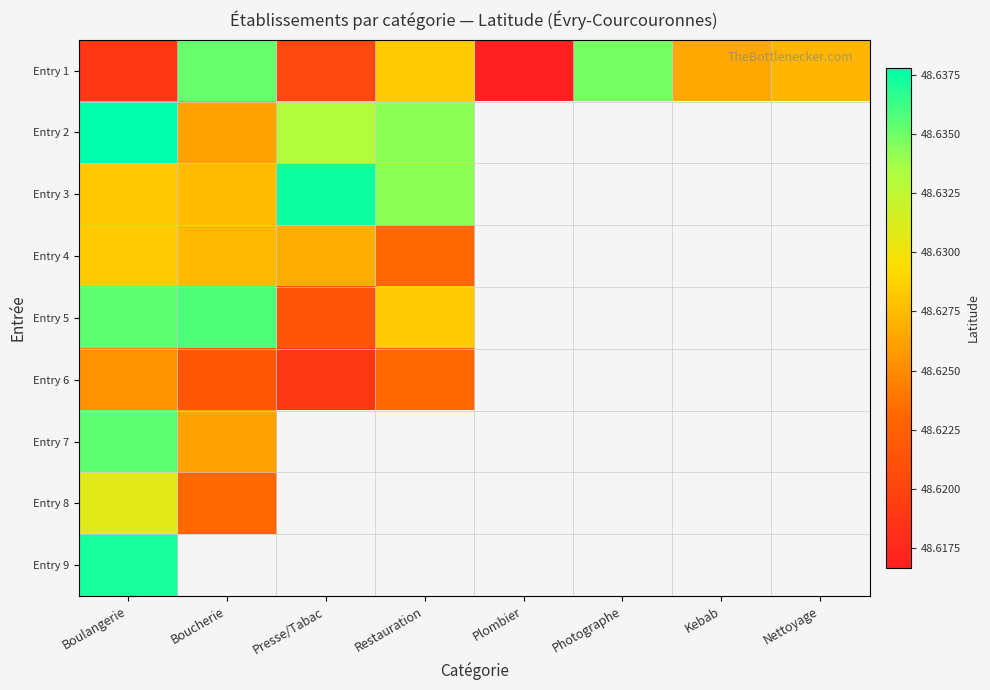

Between Plombier and Restauration, which is larger?

Restauration